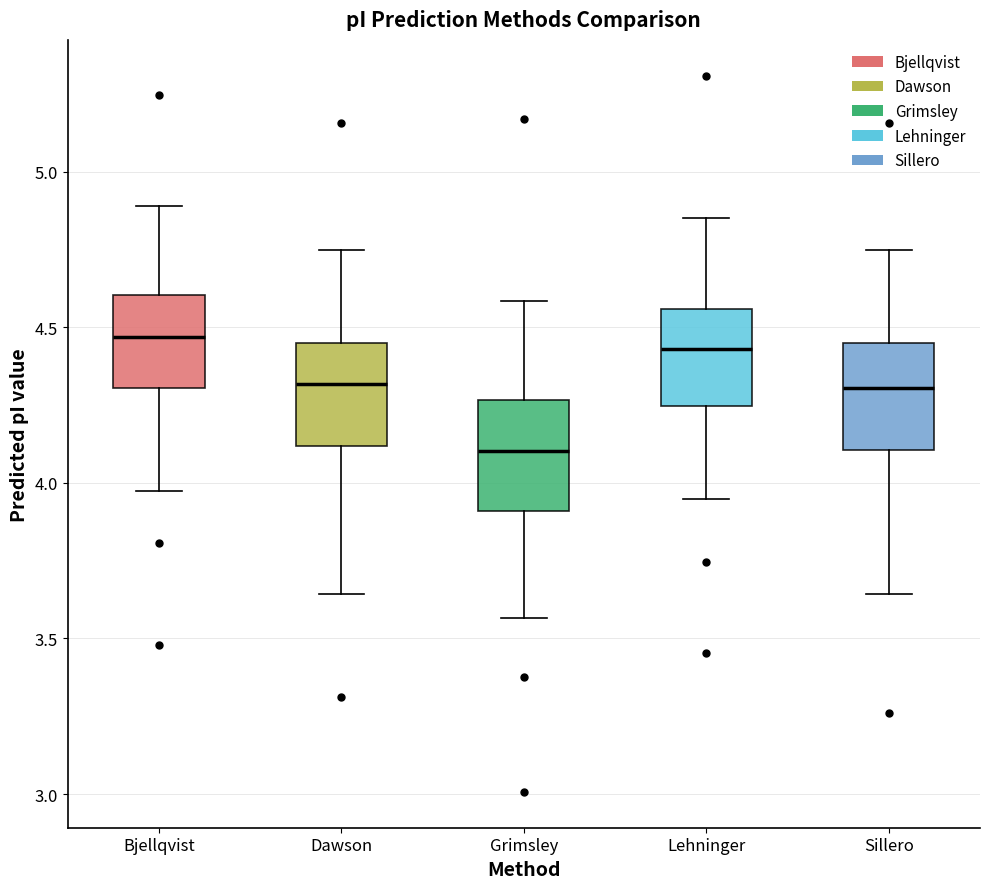

Reading left to right, transcribe this box plot: for each box, give where its median line is, the range the box spans, and where its two whiskers end, as read against the y-axis. The values are not printed on the chart, so give them approximately, as read against the axis.

Bjellqvist: median 4.45, box 4.30 to 4.60, whiskers 3.95 to 4.90
Dawson: median 4.30, box 4.10 to 4.45, whiskers 3.65 to 4.75
Grimsley: median 4.10, box 3.90 to 4.25, whiskers 3.55 to 4.60
Lehninger: median 4.45, box 4.25 to 4.55, whiskers 3.95 to 4.85
Sillero: median 4.30, box 4.10 to 4.45, whiskers 3.65 to 4.75